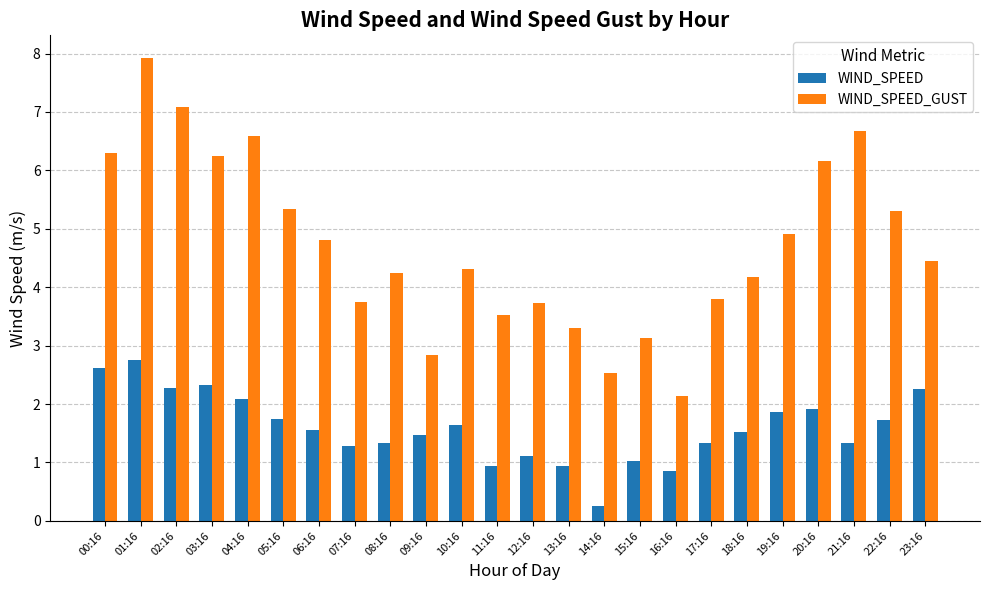

How many bars are there in total?

48